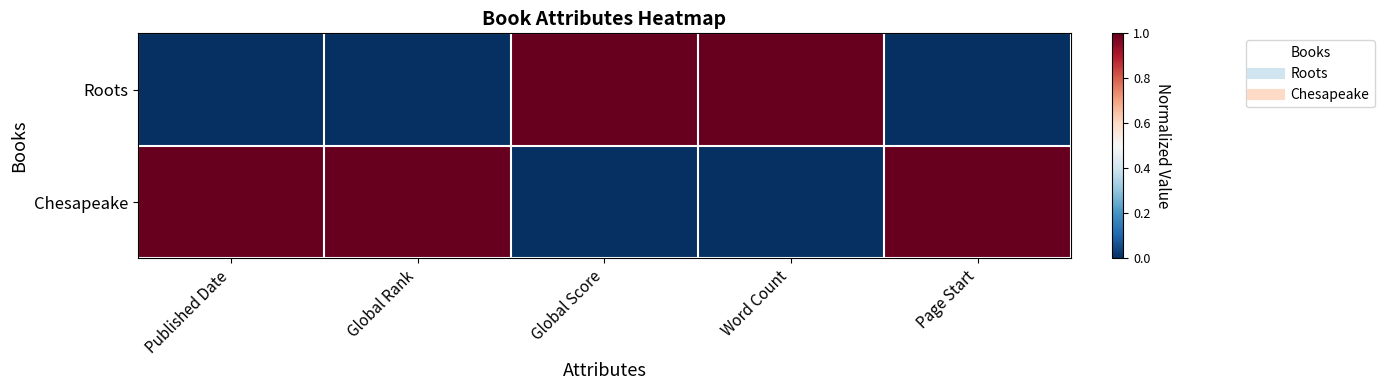

Reading left to right, extract all data points from this chart.

Roots: Published Date=0	Global Rank=0	Global Score=1	Word Count=1	Page Start=0
Chesapeake: Published Date=1	Global Rank=1	Global Score=0	Word Count=0	Page Start=1